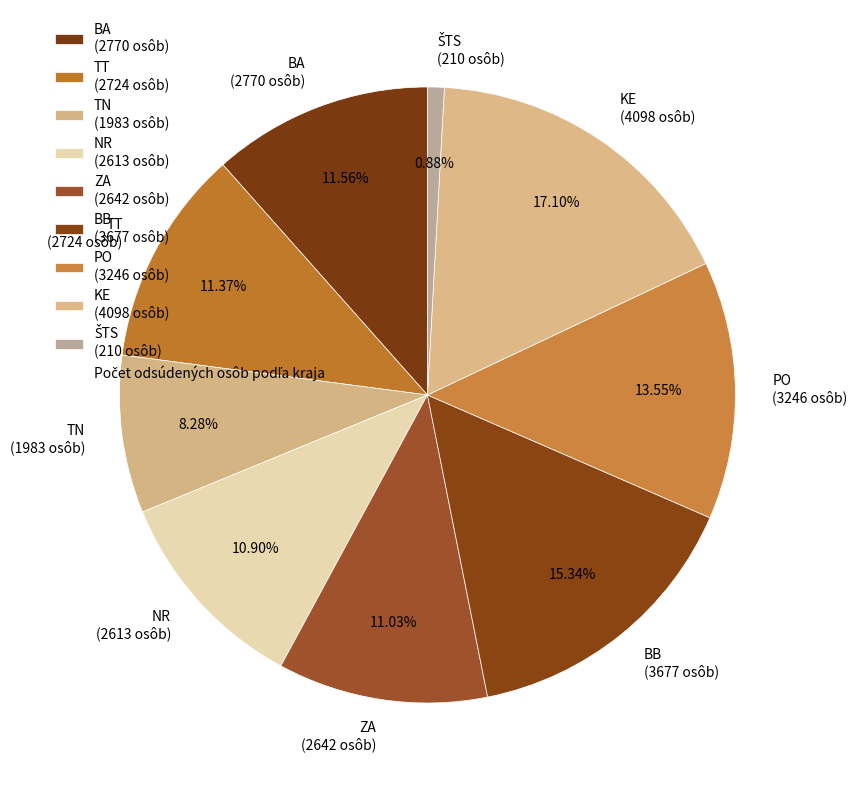

Is there any slice that represents more than half of the pie?

No